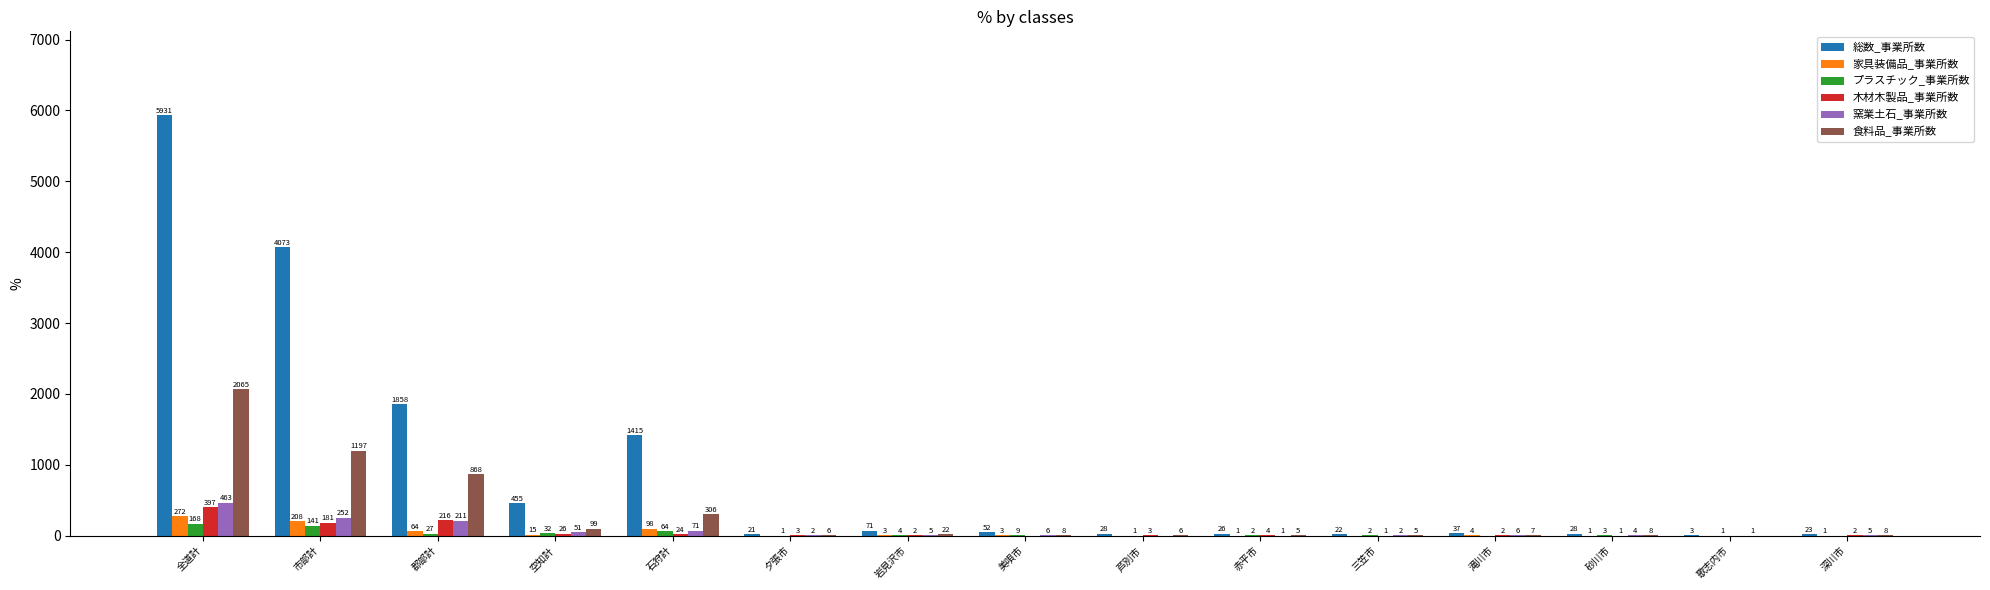

What is the sum of the 木材木製品_事業所数 values at 夕張市 and 深川市?

5